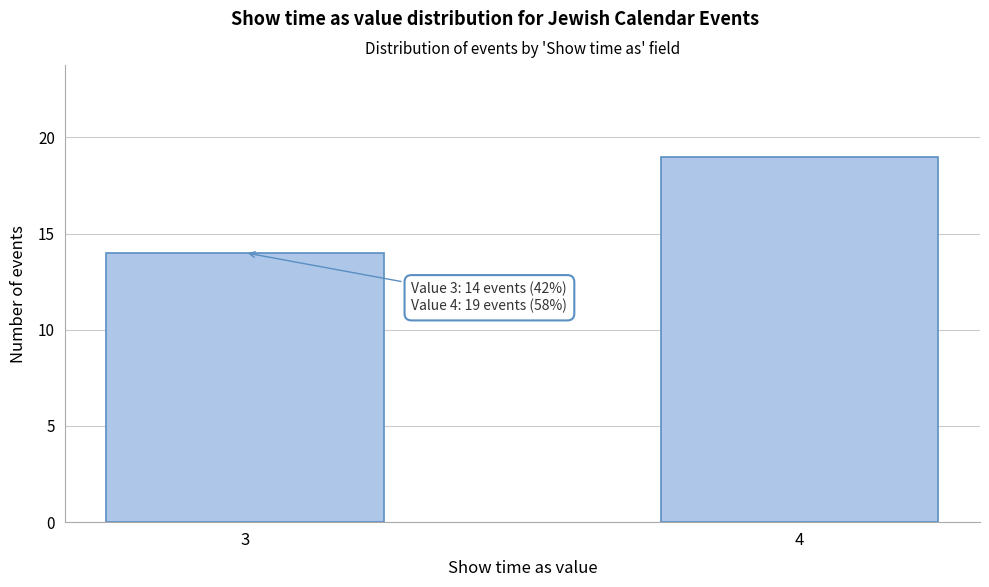

Reading right to left, transcribe all the data shown in this chart.

19	14